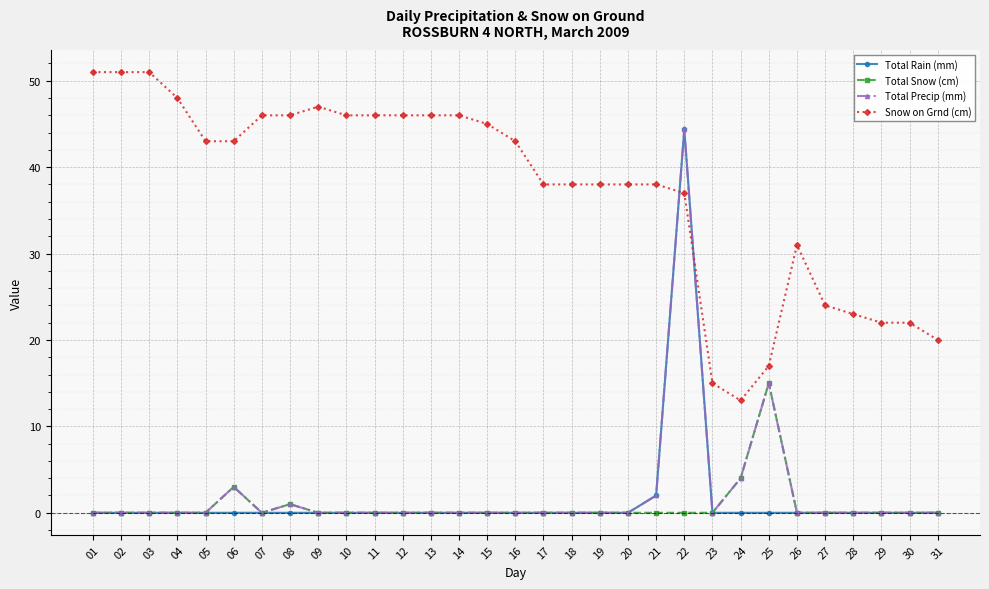

Which series has the largest total across all categories?

Snow on Grnd (cm)